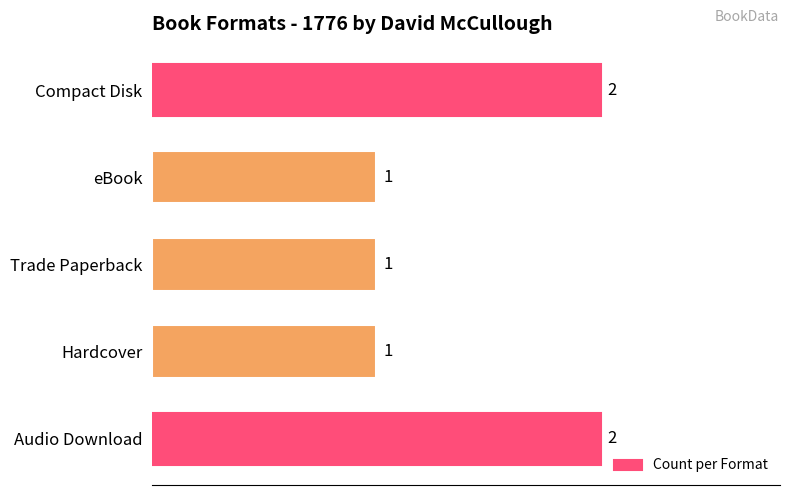

What is the sum of the values at Compact Disk and eBook?

3